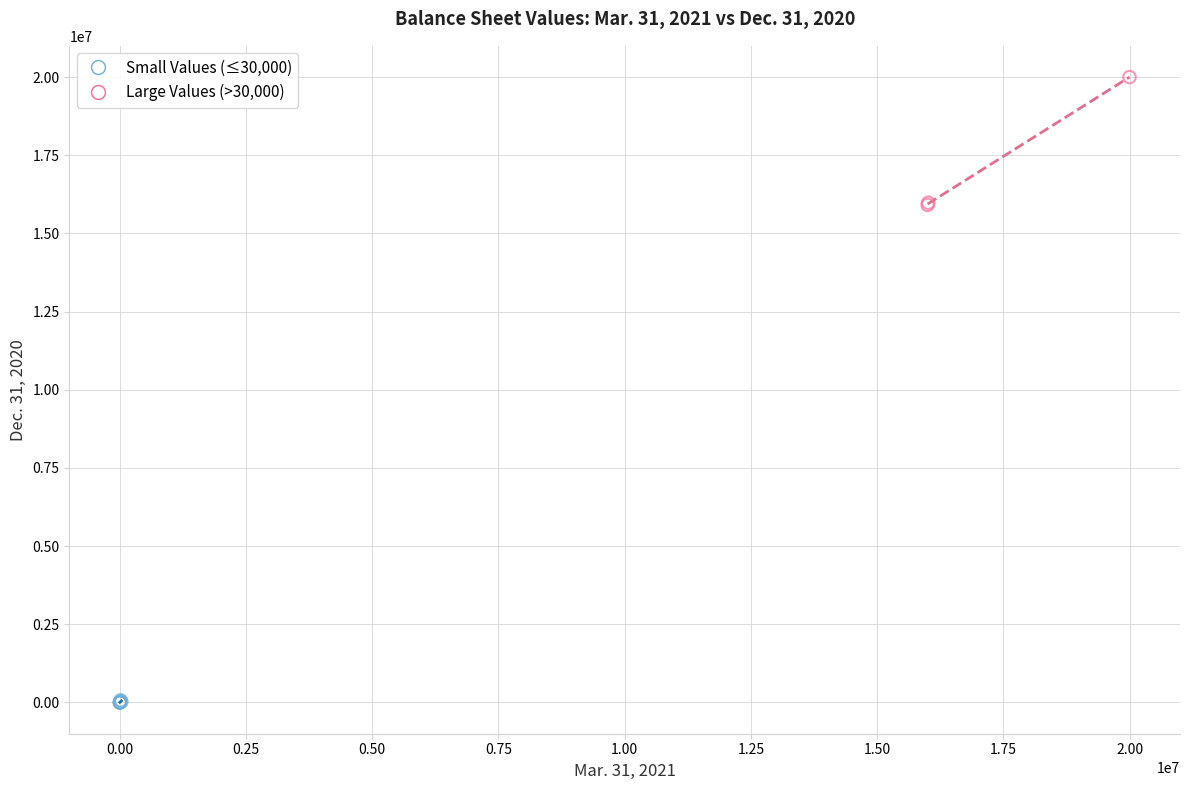

Which series has the largest Y range (max minus min)?

Large Values (>30,000)